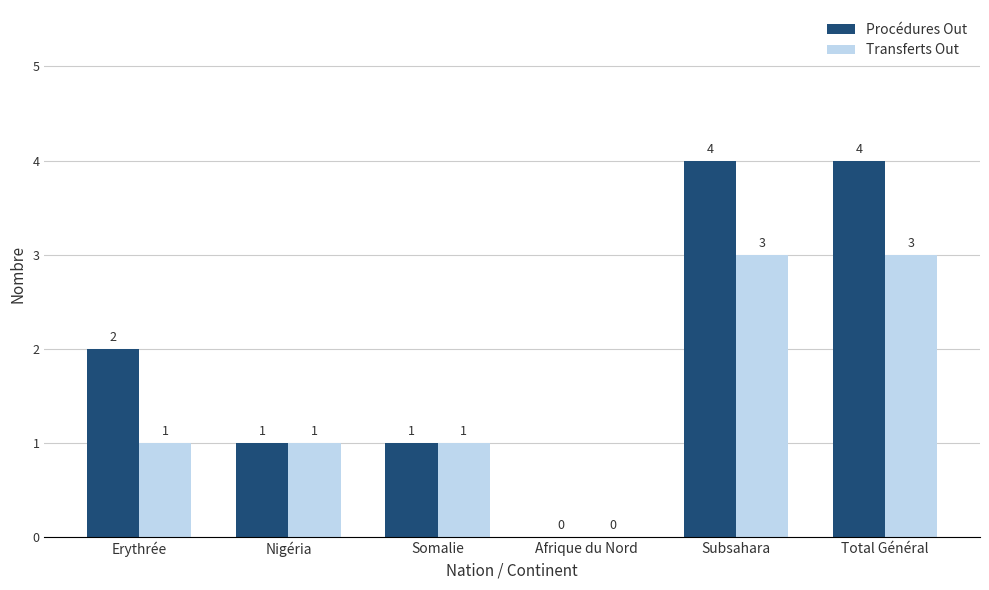

What is the sum of the Procédures Out values at Somalie and Subsahara?

5